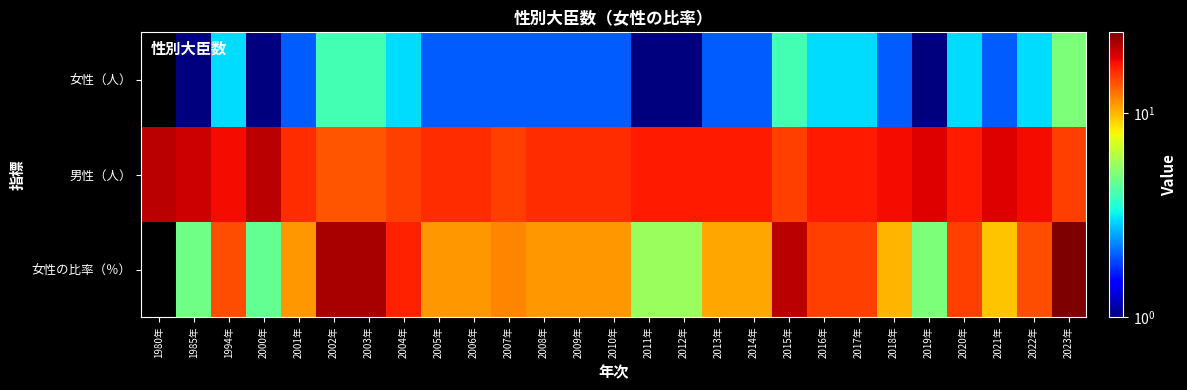

At how many categories does at least one series exceed 9?

27